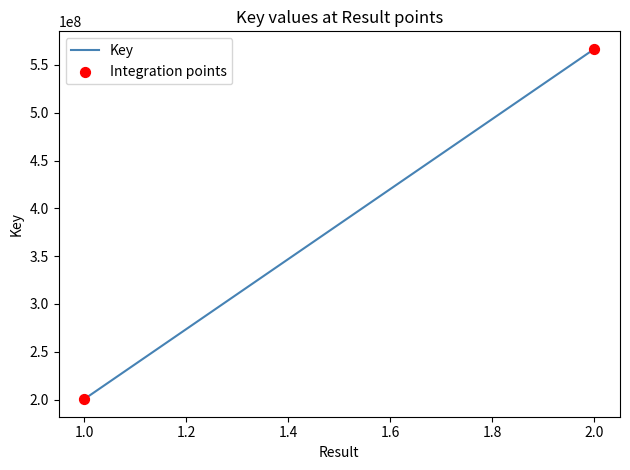

What is the range of Y values (max minus min)?

366340551